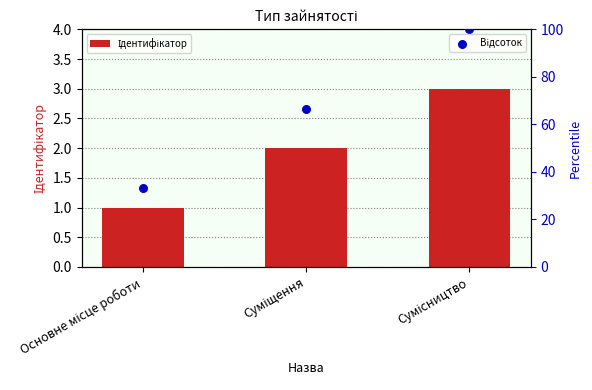

At how many categories does at least one series exceed 51?

2